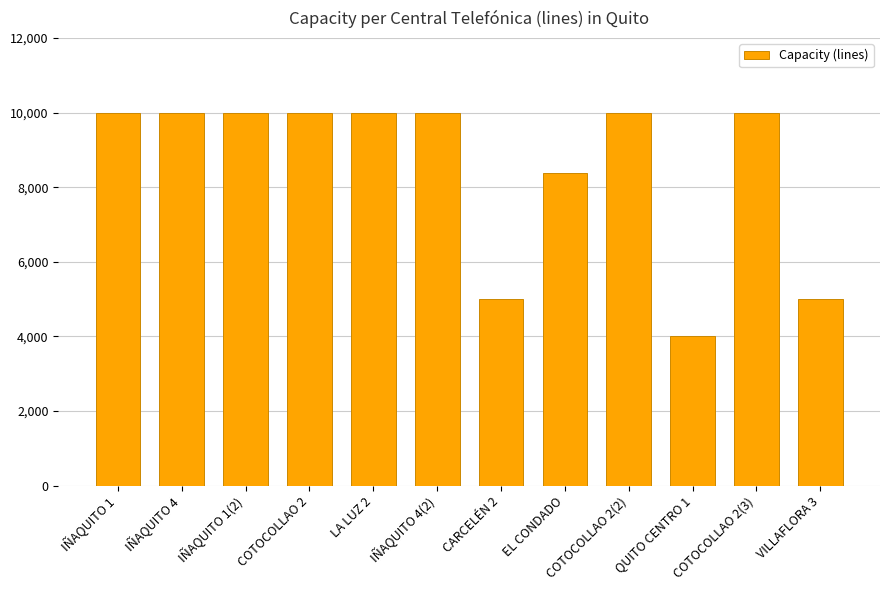

Count the number of data series in this chart.

1